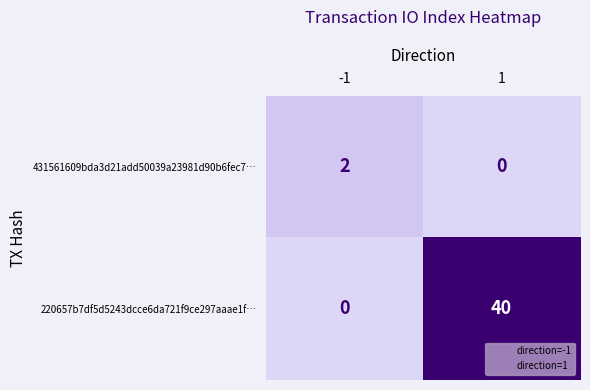

Which series has the largest total across all categories?

220657b7df5d5243dcce6da721f9ce297aaae1f…